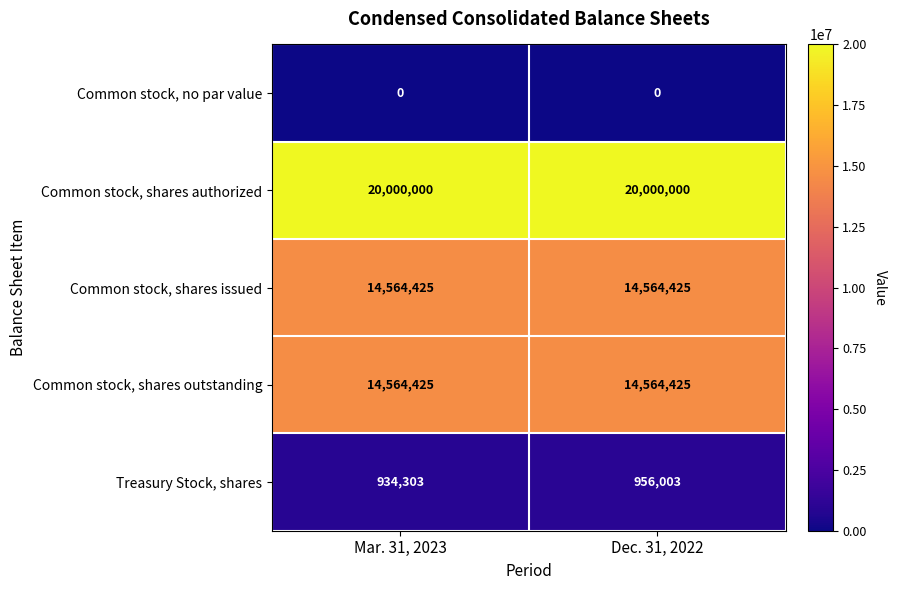

How many series are shown in this chart?

5